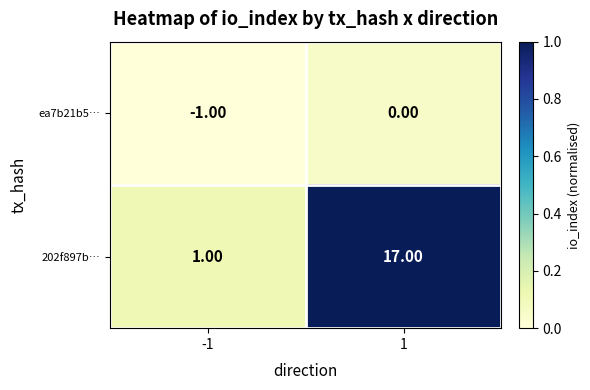

What is the difference between the 202f897b… values at -1 and 1?

16